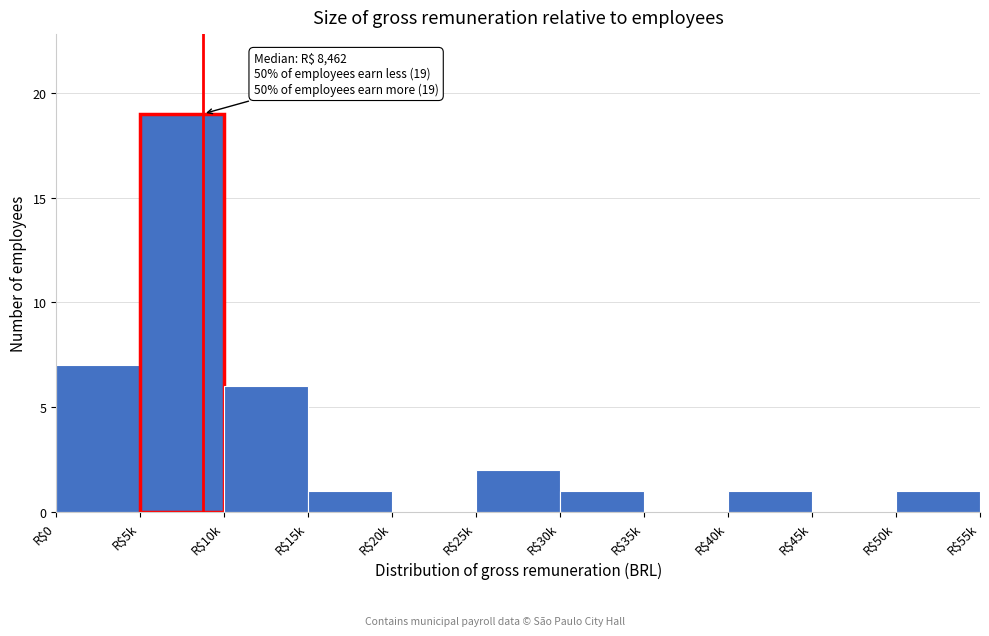

What is the sum of all values?

38